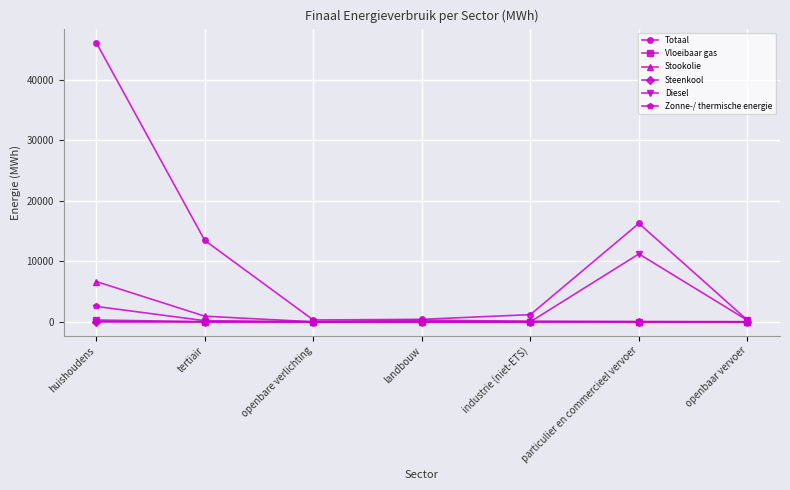

What is the label of the 4th point from the left?

landbouw